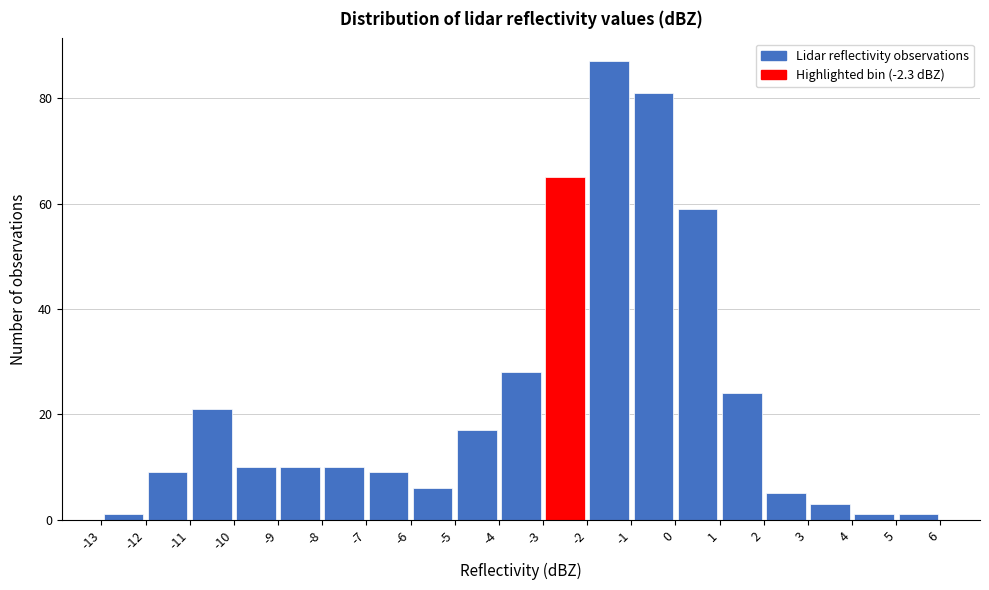

What is the height of the bar covering 1 to 2 on the x-axis? The values are not printed on the chart, so give them approximately, as read against the axis.

24